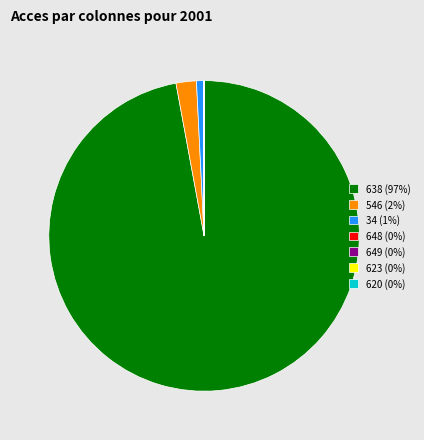

What is the majority slice?

638 (97%)